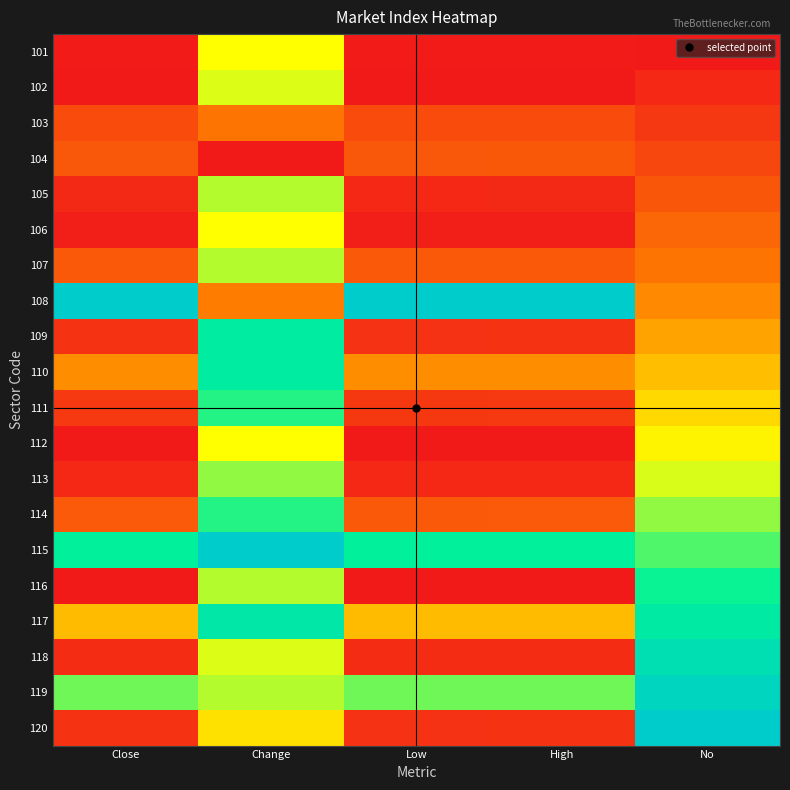

Reading left to right, what are all the values shown in this chart?

101: Close=0.0	Change=0.6	Low=0.0	High=0.0	No=0.0
102: Close=0.0	Change=0.6	Low=0.0	High=0.0	No=0.1
103: Close=0.2	Change=0.3	Low=0.2	High=0.2	No=0.1
104: Close=0.2	Change=0.0	Low=0.2	High=0.2	No=0.2
105: Close=0.1	Change=0.7	Low=0.1	High=0.1	No=0.2
106: Close=0.0	Change=0.6	Low=0.0	High=0.0	No=0.3
107: Close=0.2	Change=0.7	Low=0.2	High=0.2	No=0.3
108: Close=1.0	Change=0.3	Low=1.0	High=1.0	No=0.4
109: Close=0.1	Change=0.8	Low=0.1	High=0.1	No=0.4
110: Close=0.4	Change=0.8	Low=0.4	High=0.4	No=0.5
111: Close=0.1	Change=0.8	Low=0.1	High=0.1	No=0.5
112: Close=0.0	Change=0.6	Low=0.0	High=0.0	No=0.6
113: Close=0.1	Change=0.7	Low=0.1	High=0.1	No=0.6
114: Close=0.2	Change=0.8	Low=0.2	High=0.2	No=0.7
115: Close=0.8	Change=1.0	Low=0.8	High=0.8	No=0.7
116: Close=0.0	Change=0.7	Low=0.0	High=0.0	No=0.8
117: Close=0.5	Change=0.9	Low=0.5	High=0.5	No=0.8
118: Close=0.1	Change=0.6	Low=0.1	High=0.1	No=0.9
119: Close=0.7	Change=0.7	Low=0.7	High=0.7	No=0.9
120: Close=0.1	Change=0.5	Low=0.1	High=0.1	No=1.0